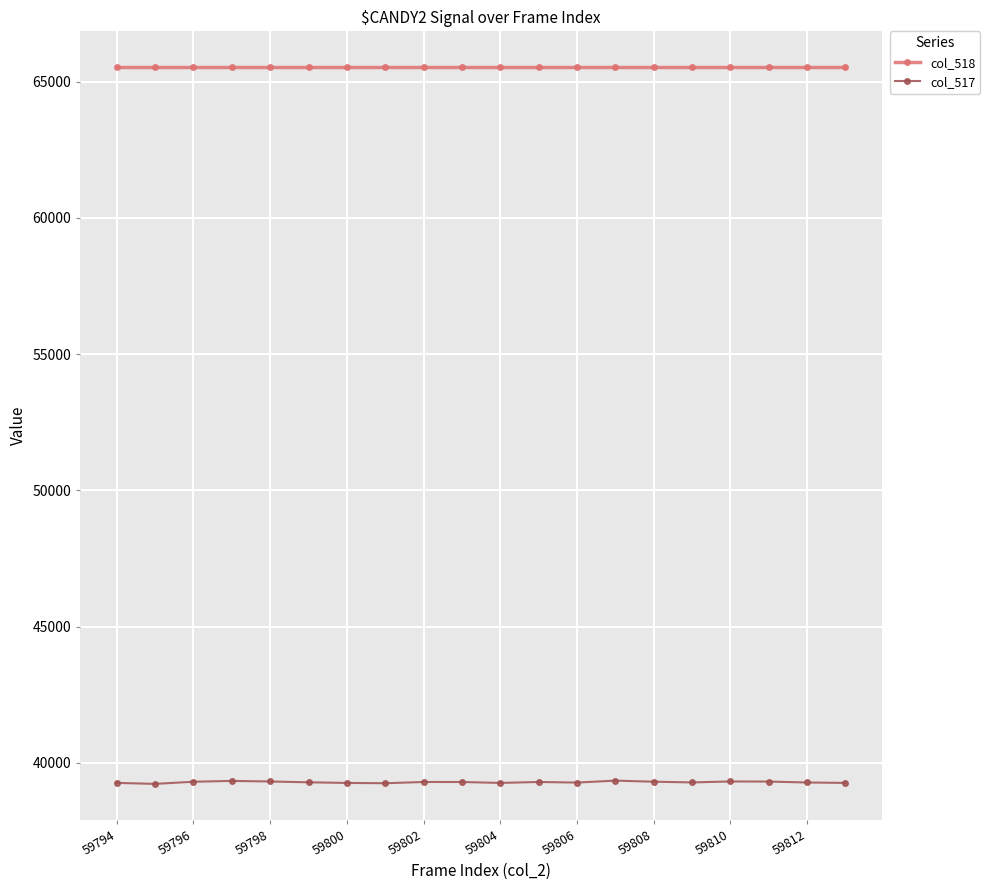

What is the value of the col_518 point at the 3rd from the left?

65535